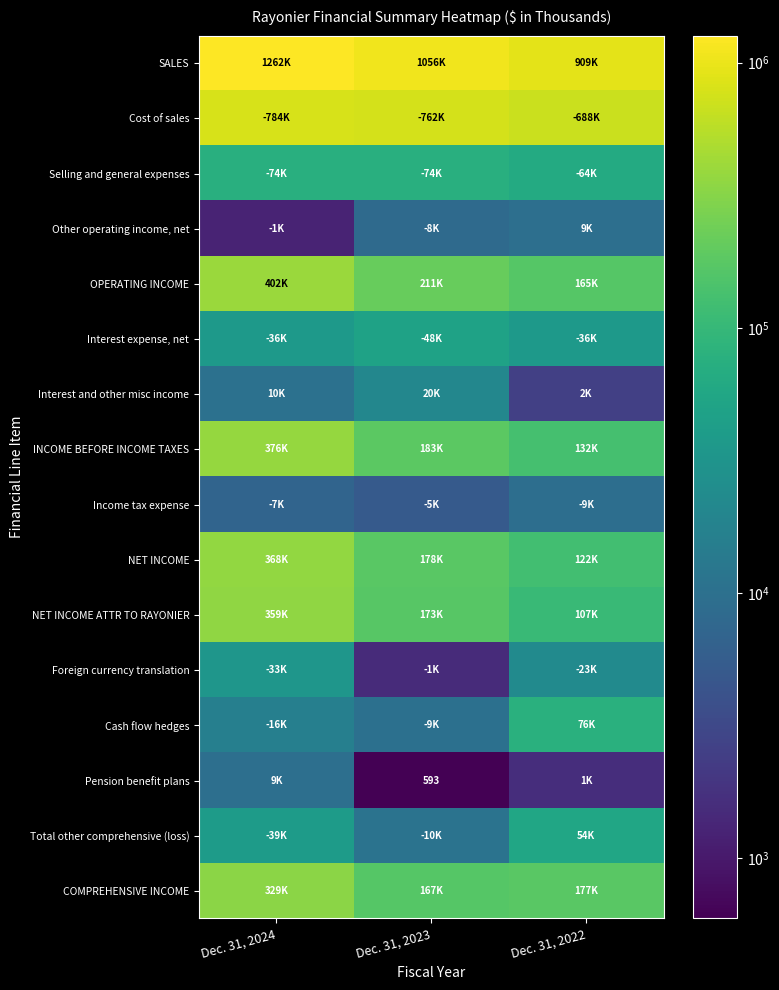

Which category has the highest value in the COMPREHENSIVE INCOME series?

Dec. 31, 2024